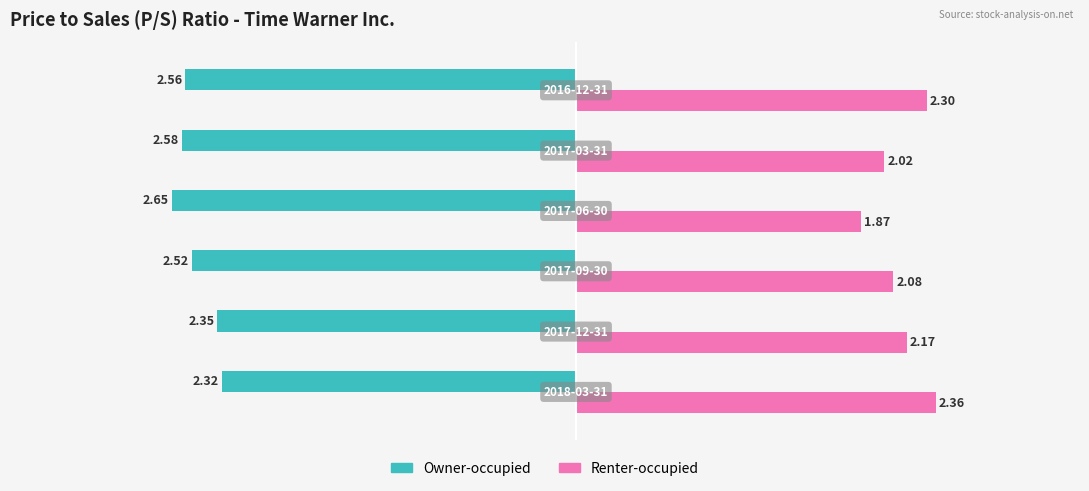

At how many categories does at least one series exceed 1?

6